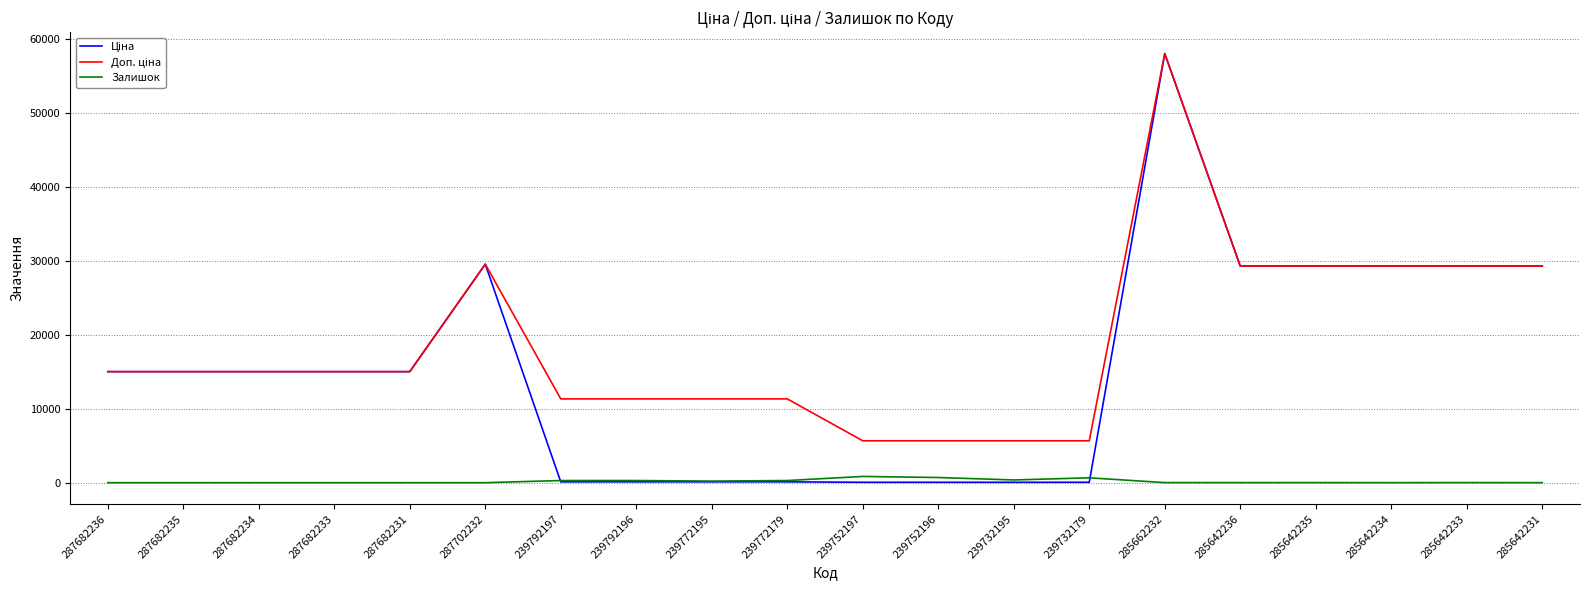

What is the greatest value displayed?

58037.0